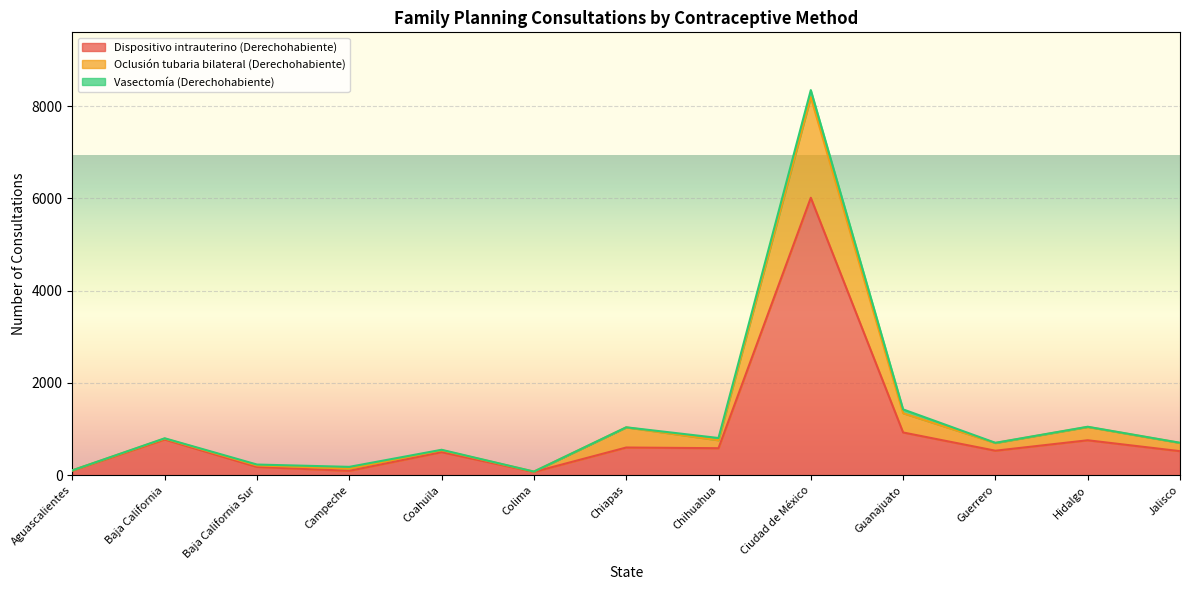

True or false: Dispositivo intrauterino (Derechohabiente) and Oclusión tubaria bilateral (Derechohabiente) intersect in this chart.

False